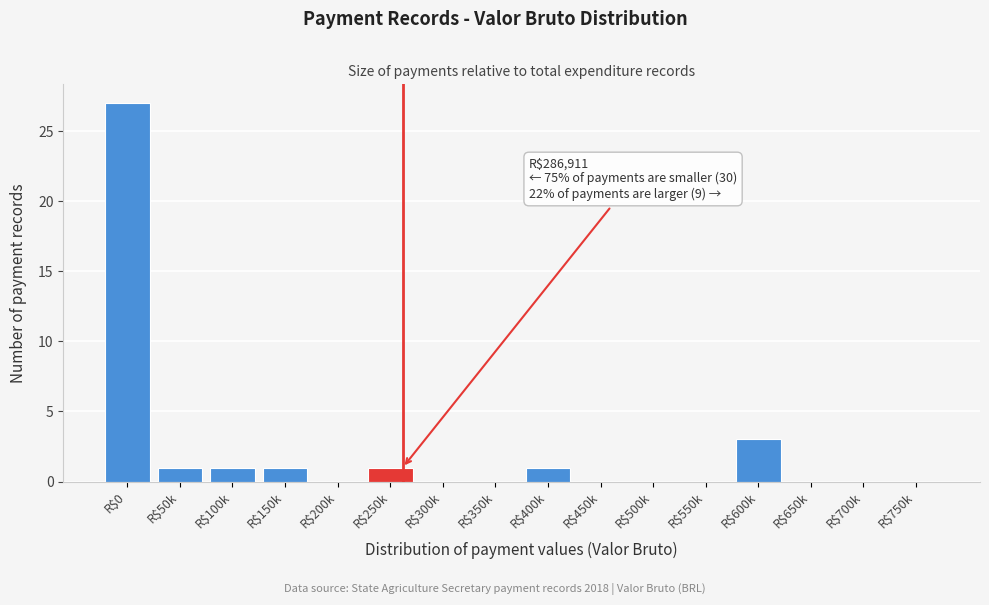

At which category does the chart reach its peak across all series?

R$0